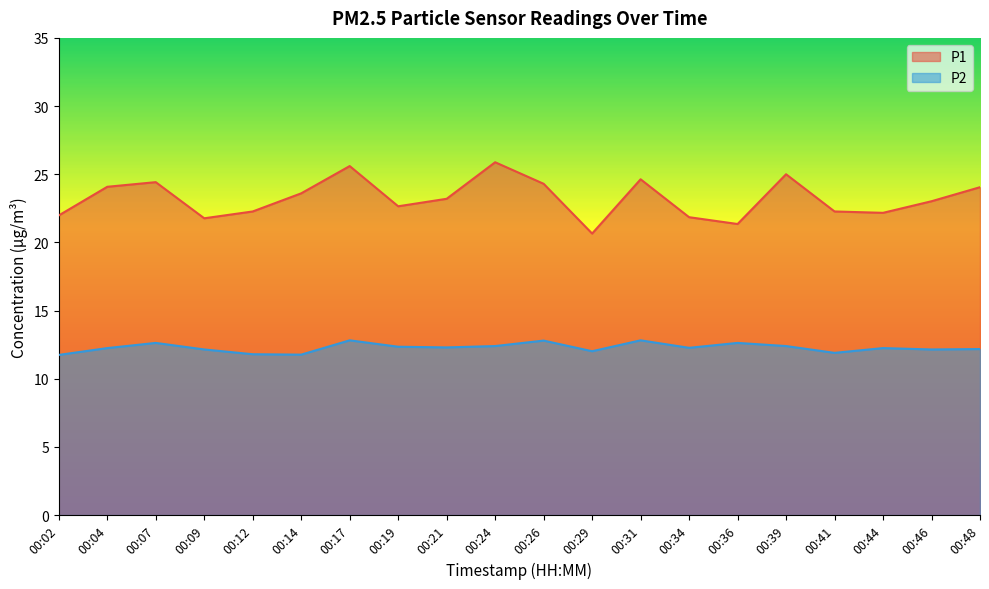

What is the difference between the maximum and minimum values in the P1 series?

5.2